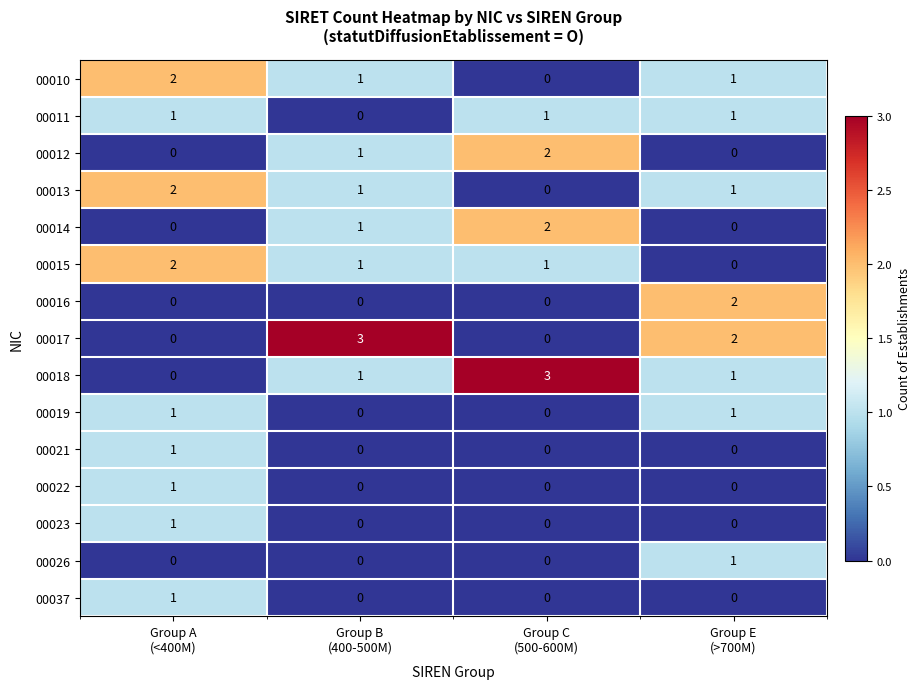

What is the greatest value displayed?

3